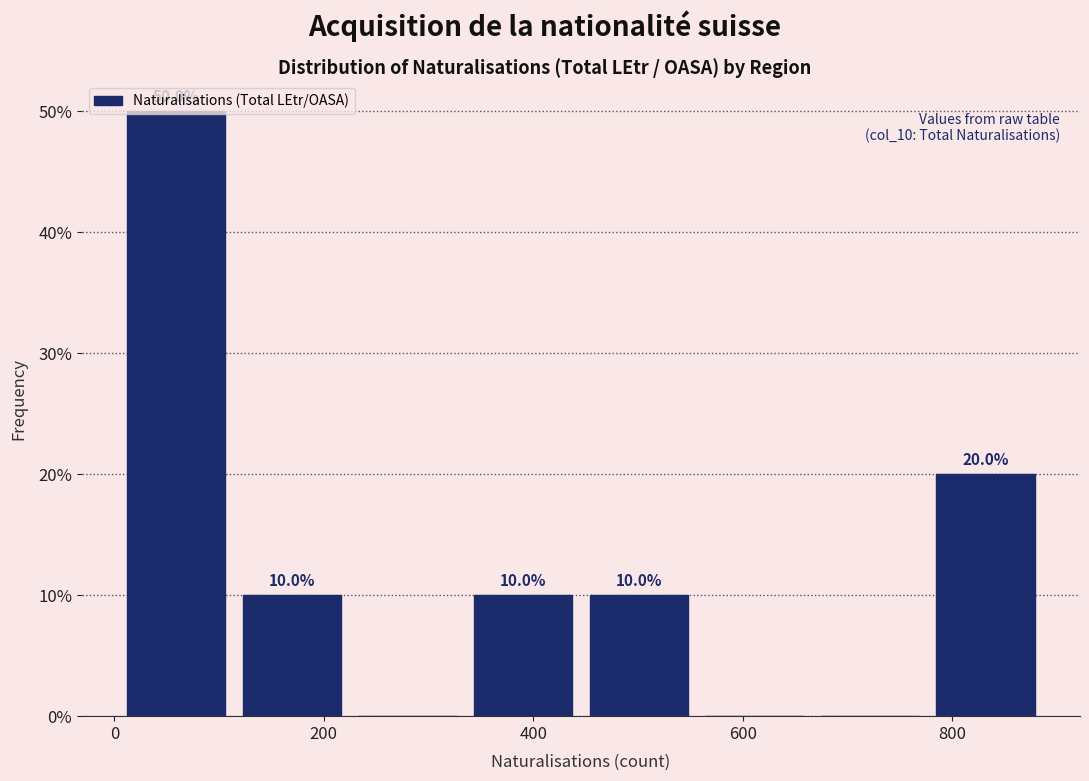

Over which range of the x-axis is the bar tallest?

0 to 120